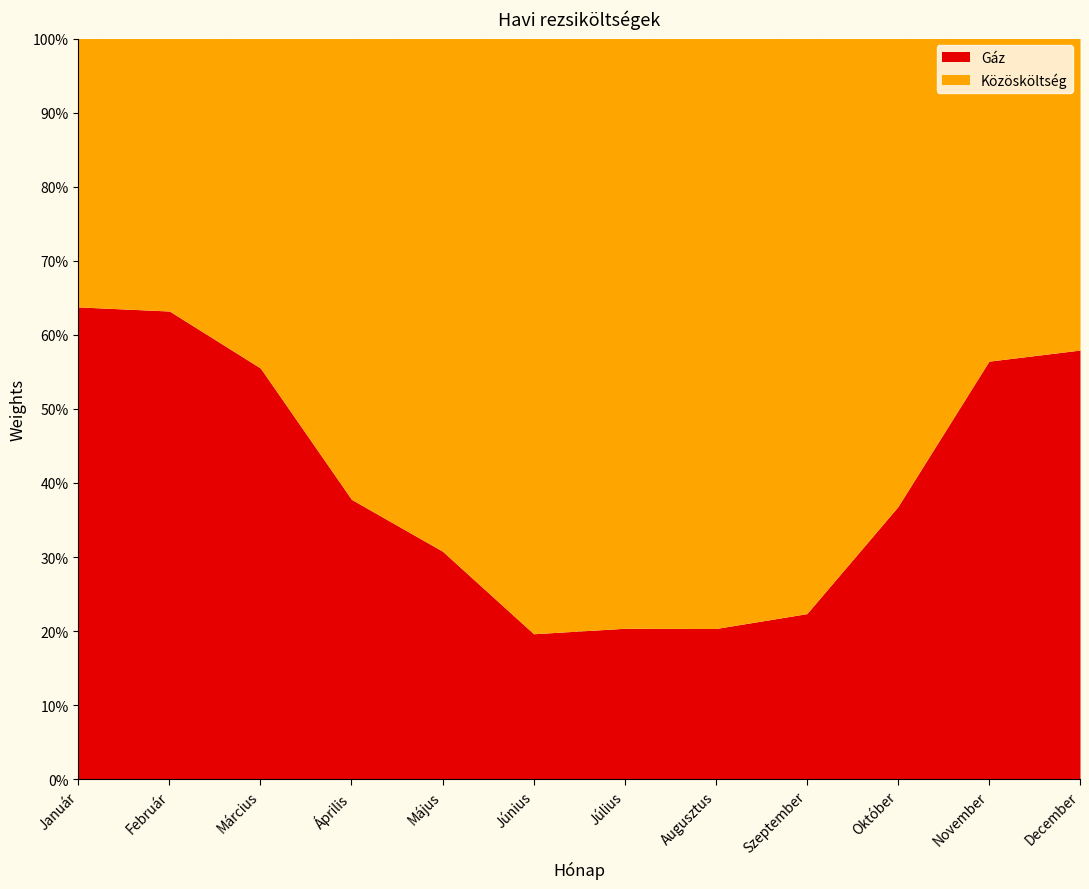

What is the highest value of the Gáz series?

63.8